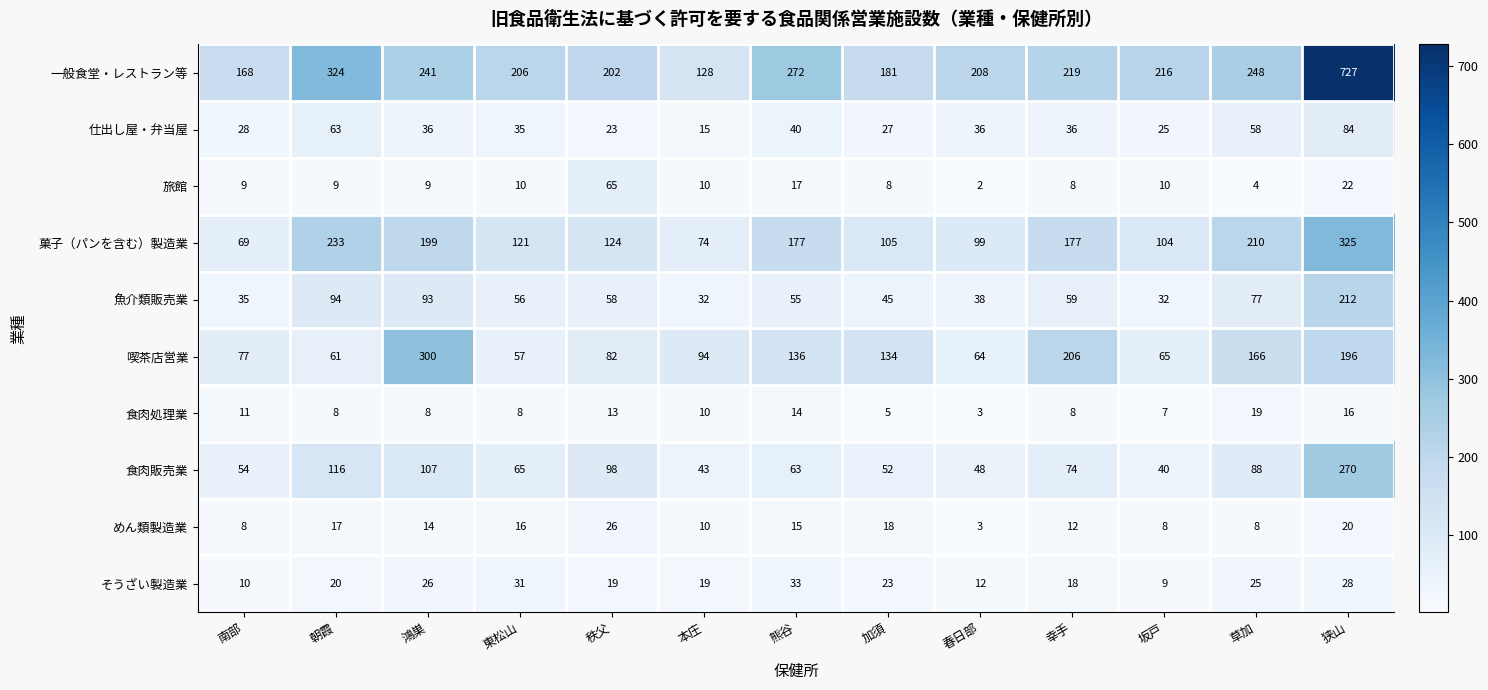

Where is 一般食堂・レストラン等 nearest to the value 427?

朝霞